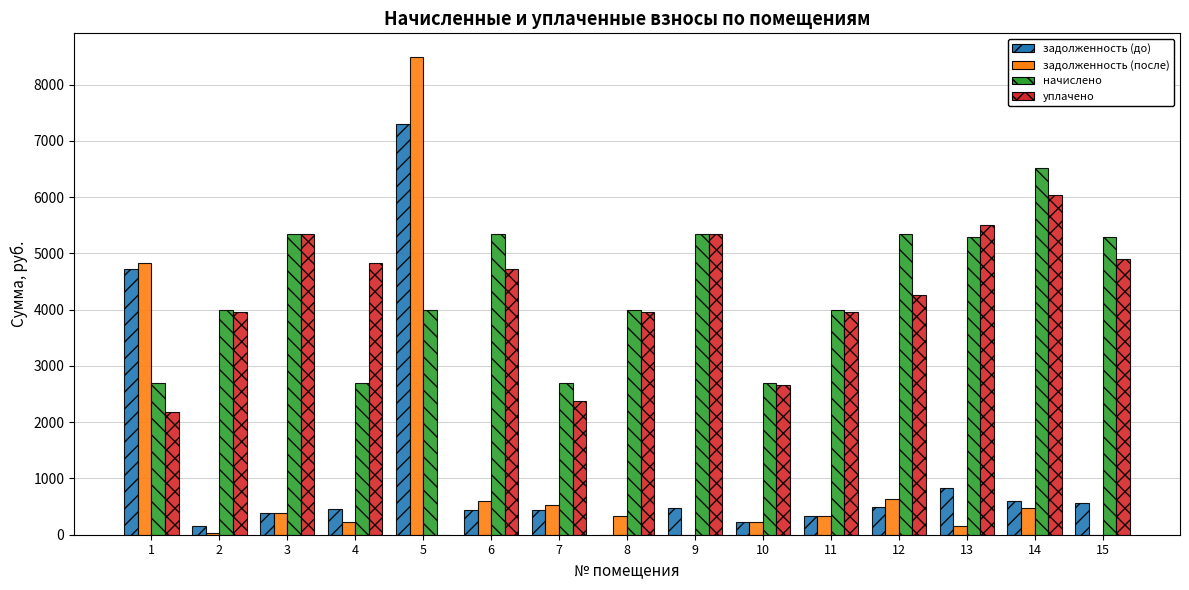

Between 6 and 12, which series saw the biggest shift?

уплачено